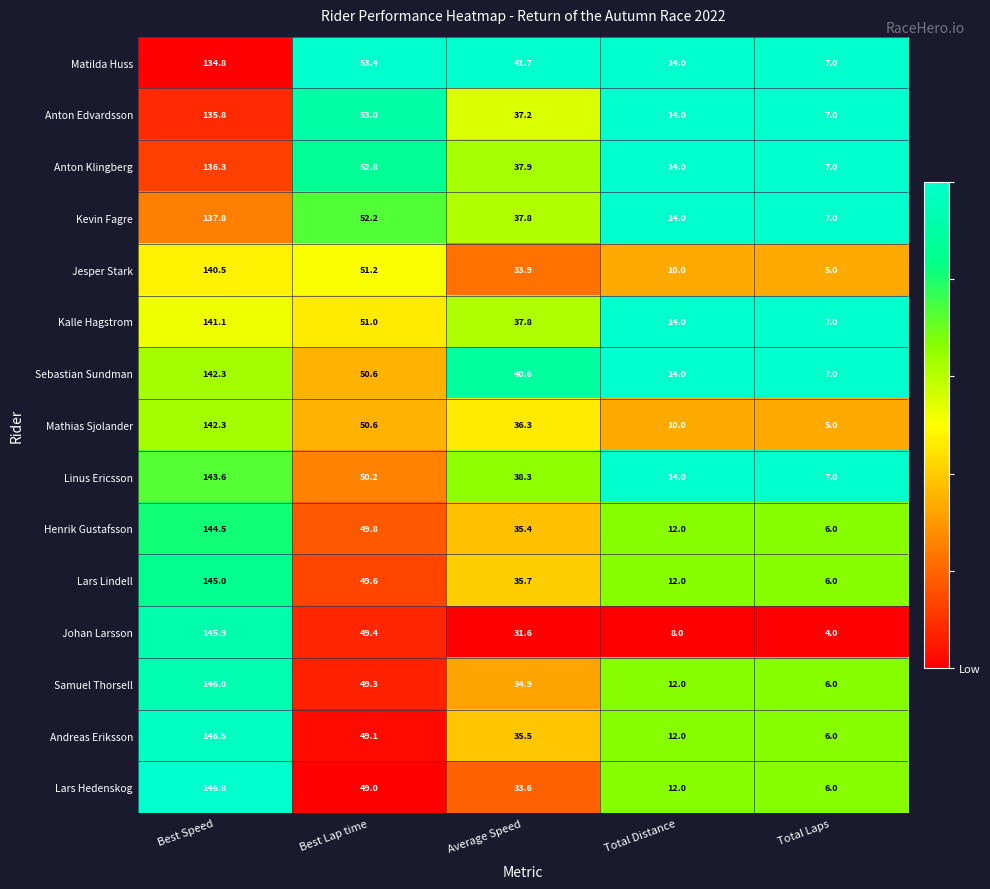

Between Best Lap time and Total Distance, which series saw the biggest shift?

Johan Larsson